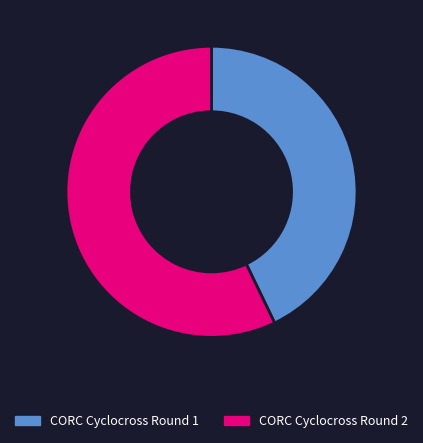

Combined, do CORC Cyclocross Round 1 and CORC Cyclocross Round 2 account for over 50%?

Yes